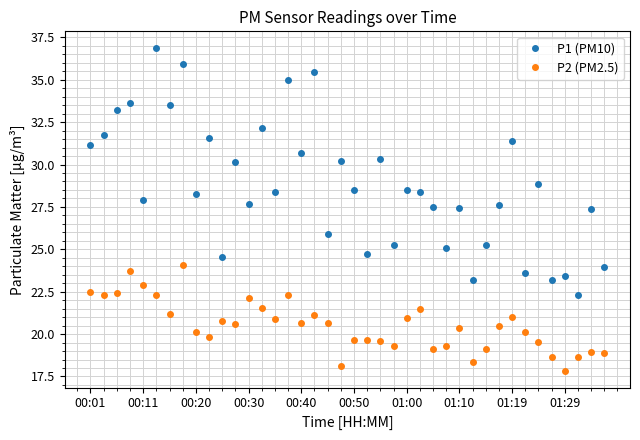

True or false: P1 (PM10) has more than 1 points higher than both neighbors.

True